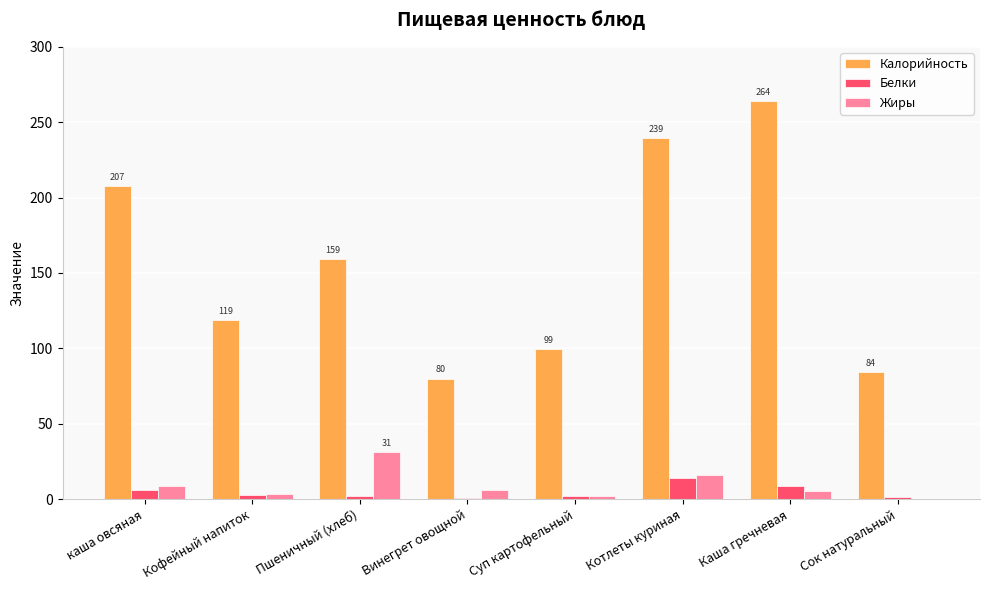

Does the chart contain stacked bars?

No